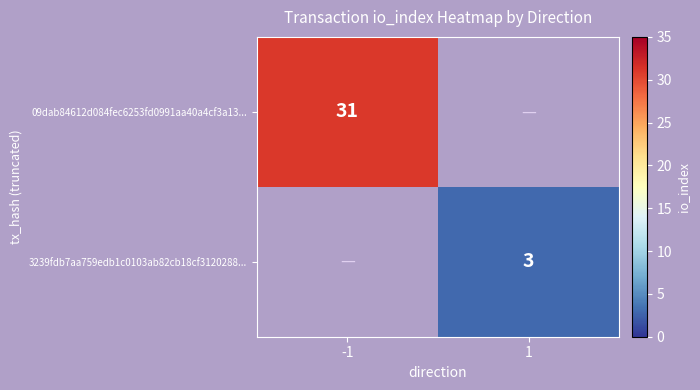

Is it true that 3239fdb7aa759edb1c0103ab82cb18cf3120288... equals 5 at 1?

False